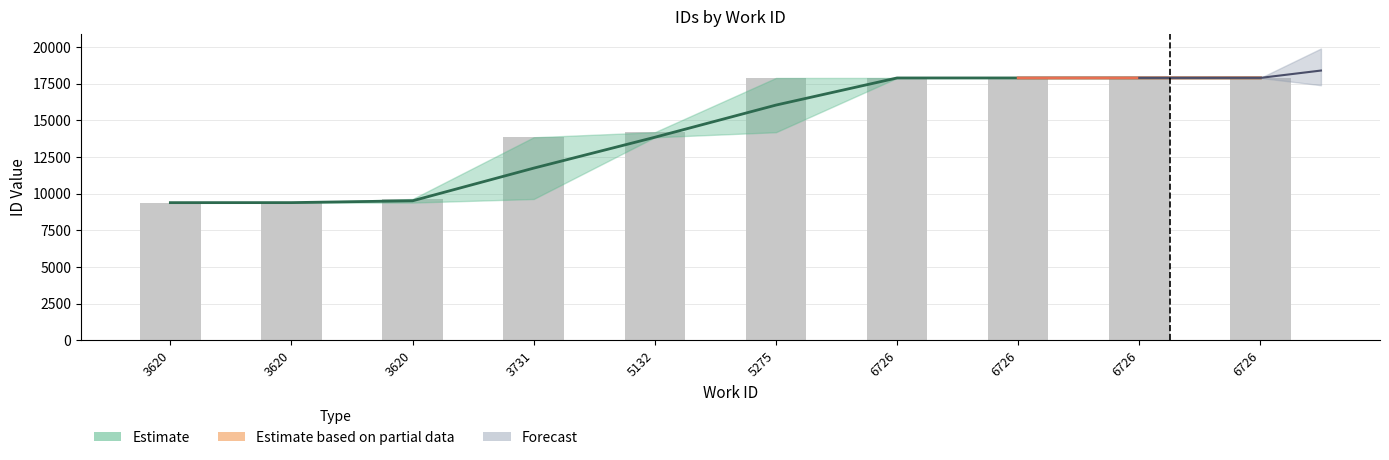

Are the bars horizontal?

No